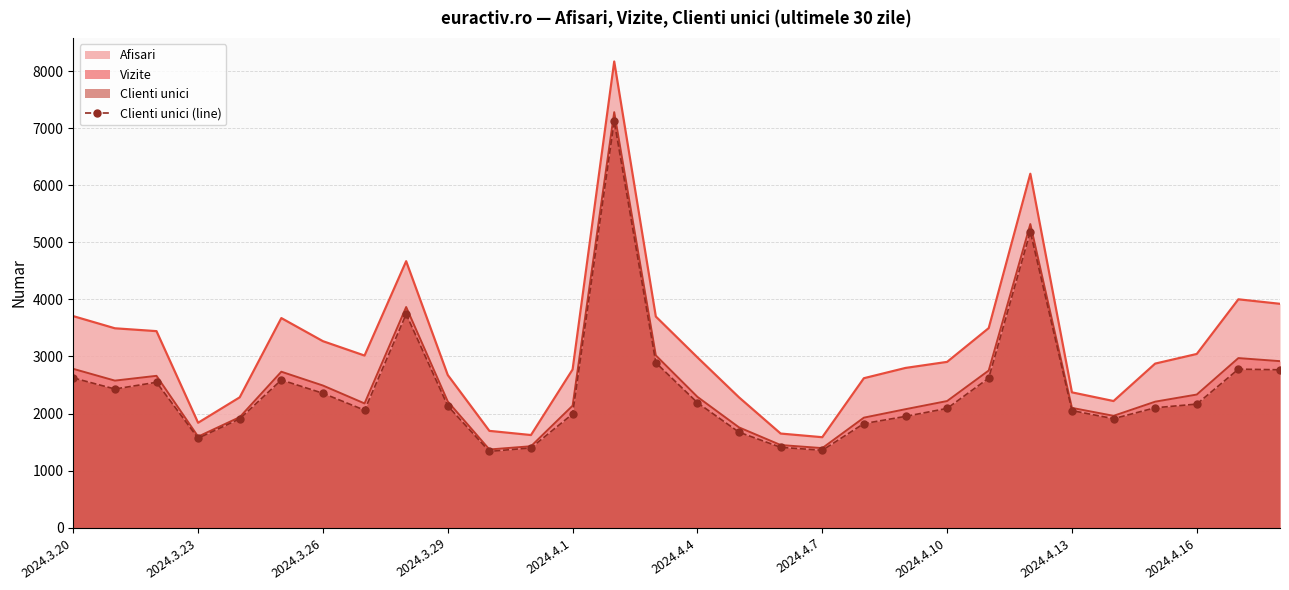

What is the value of the 15th point from the left?

2891